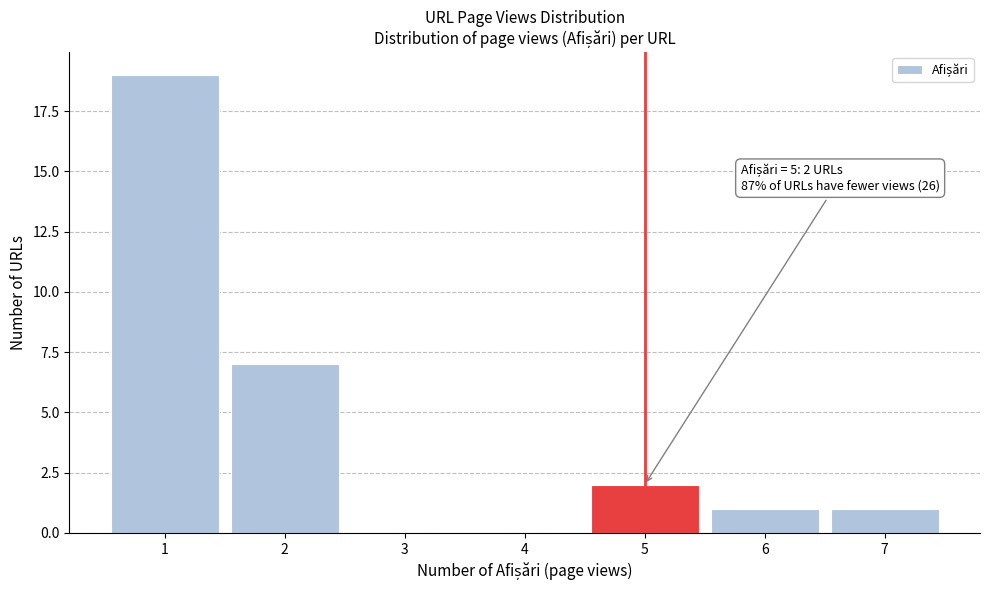

Reading left to right, list all the values displayed in this chart.

1=19	2=7	3=0	4=0	5=2	6=1	7=1